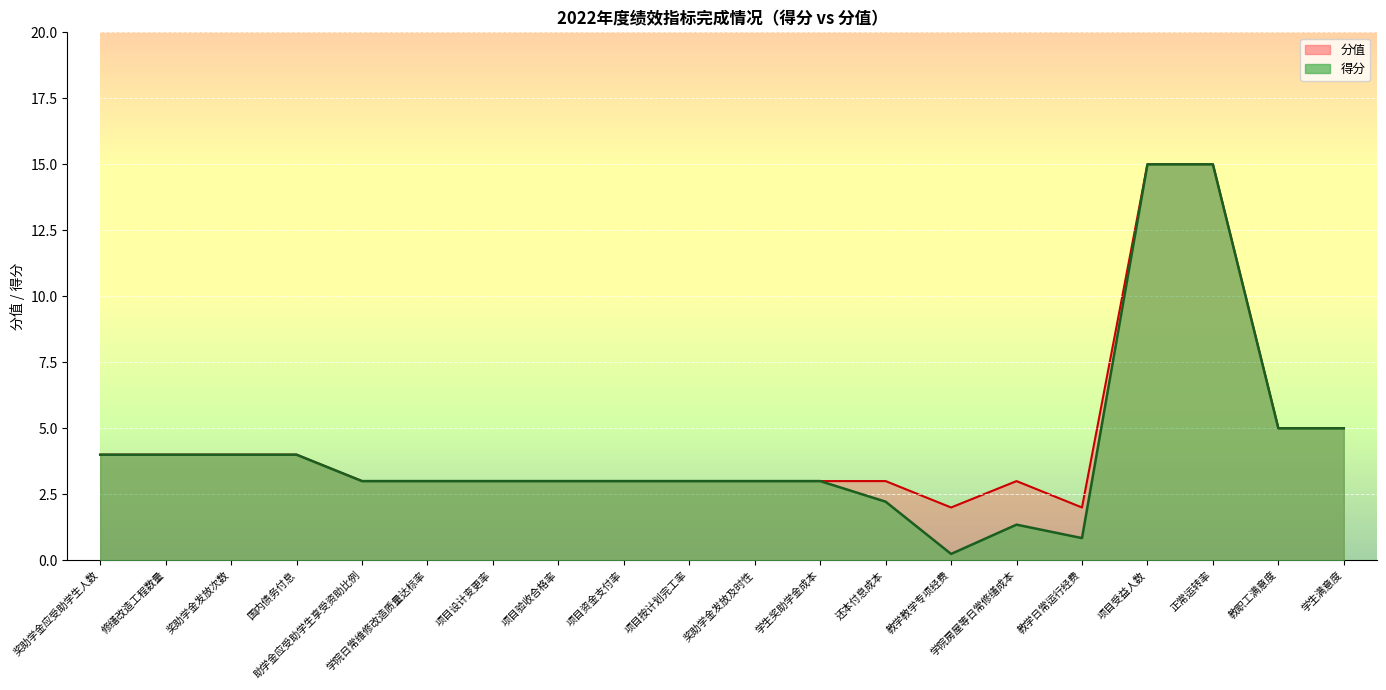

What is the value of the 得分 point at the 15th from the left?

1.4